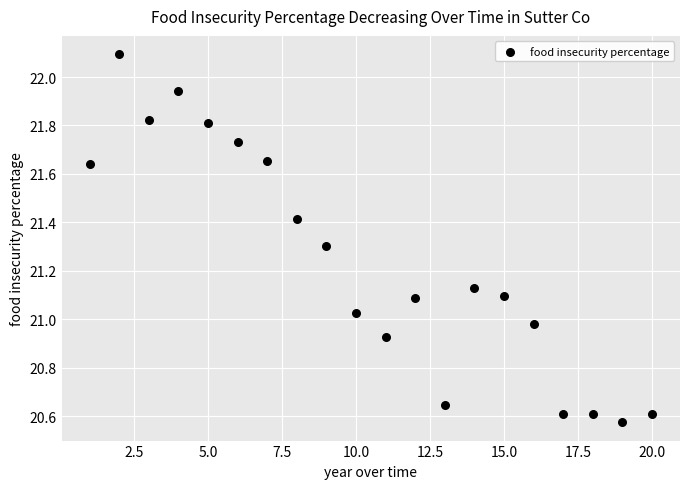

What is the range of Y values (max minus min)?

1.5